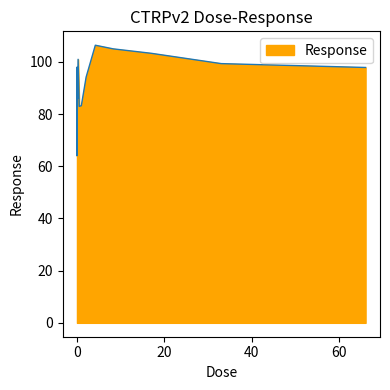

What is the minimum value shown in the chart?

64.0